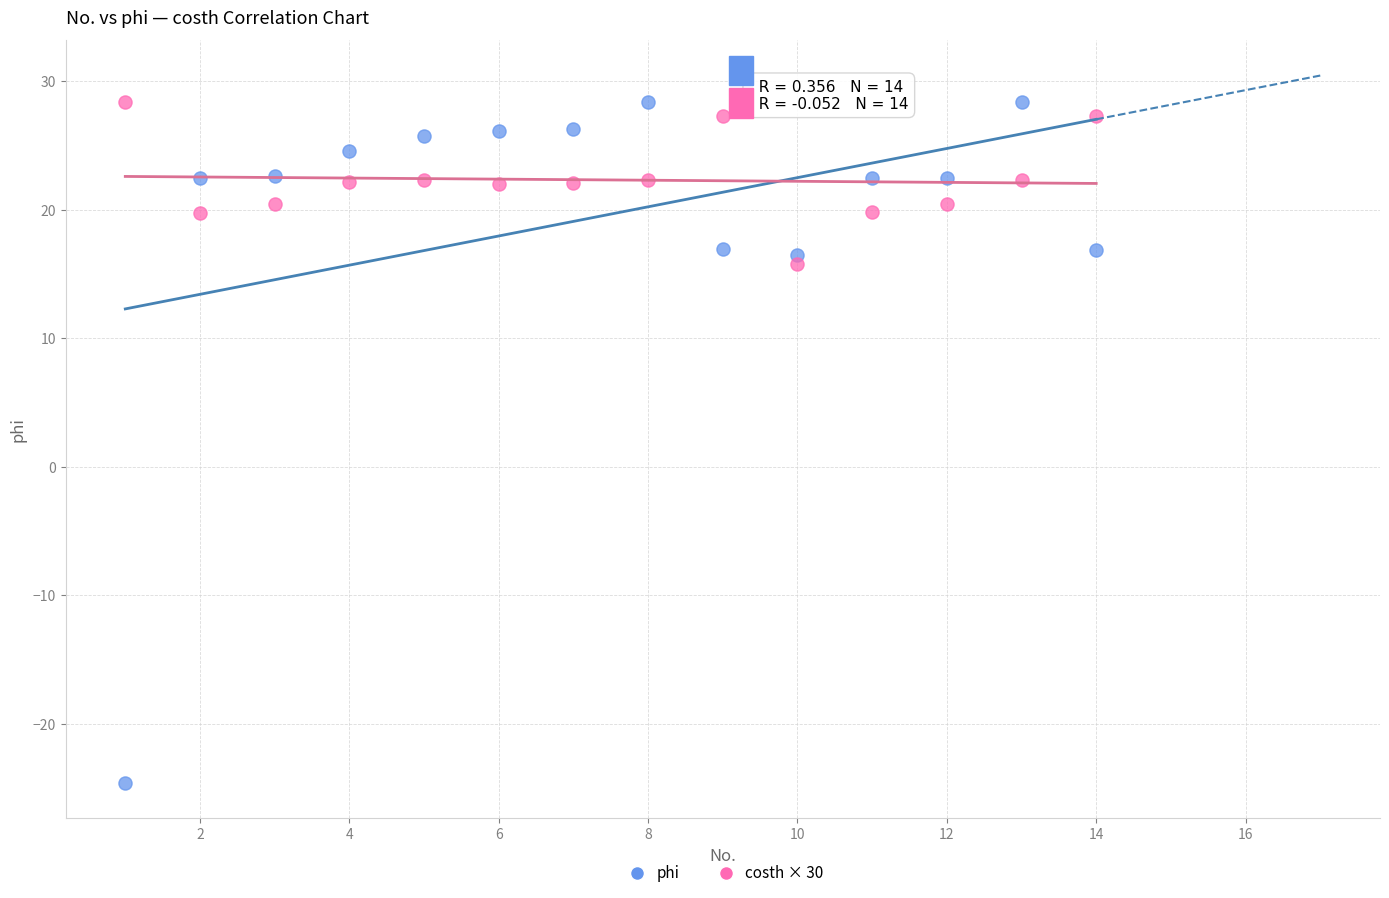

Which series reaches the minimum Y coordinate?

phi